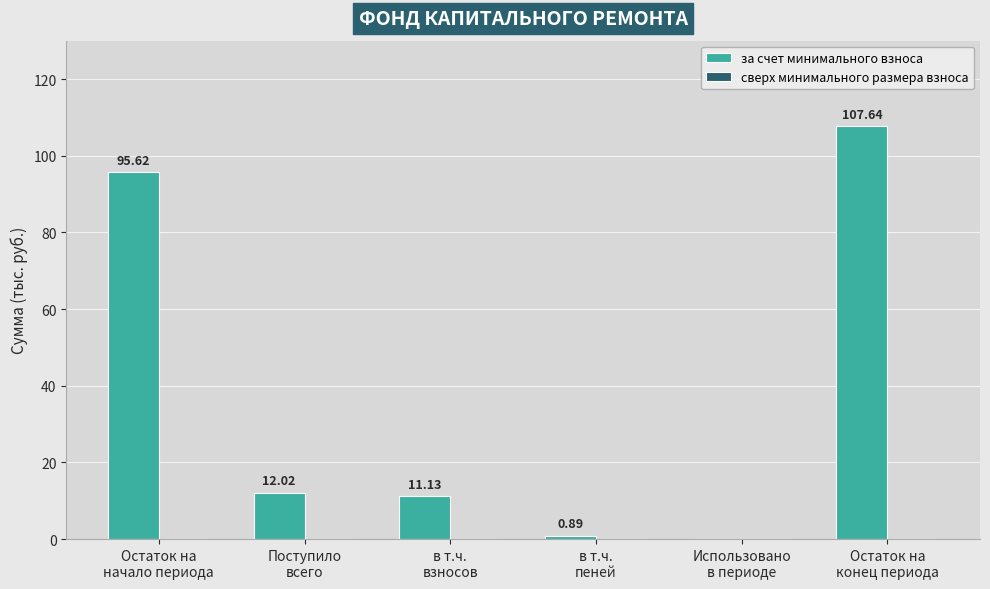

What is the sum of all values?

227.3